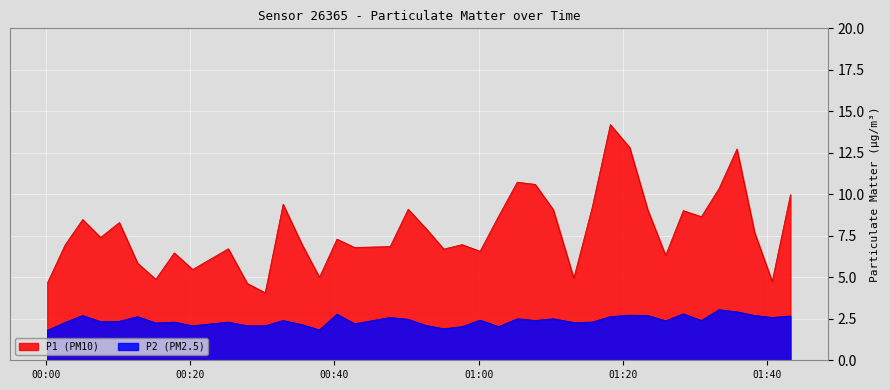

Which series has the largest range (max minus min)?

P1 (PM10)